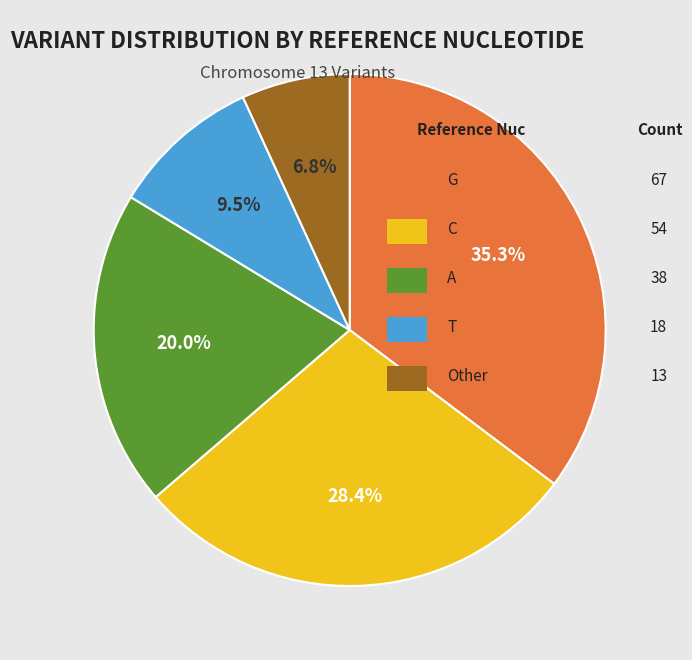

Is there any slice that represents more than half of the pie?

No